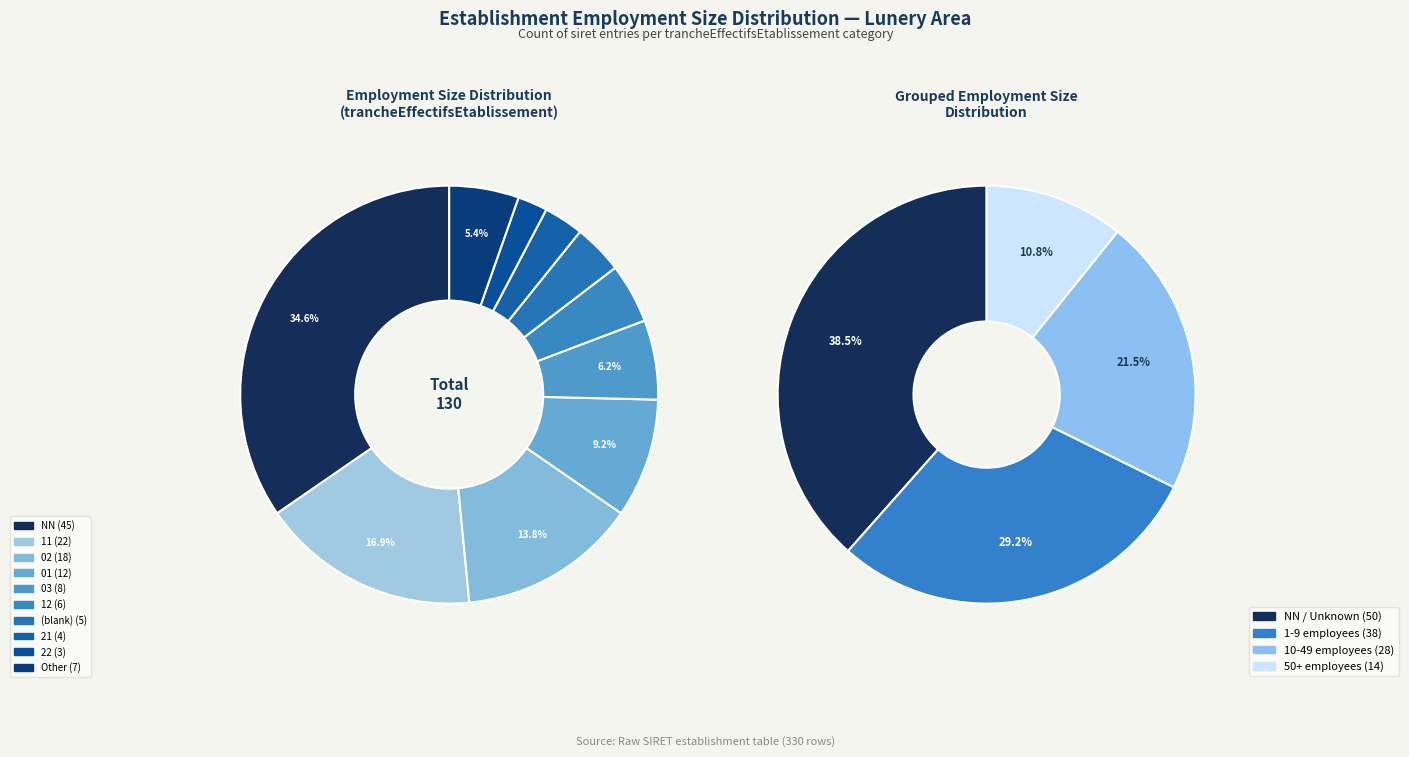

How many slices are in this pie chart?

14